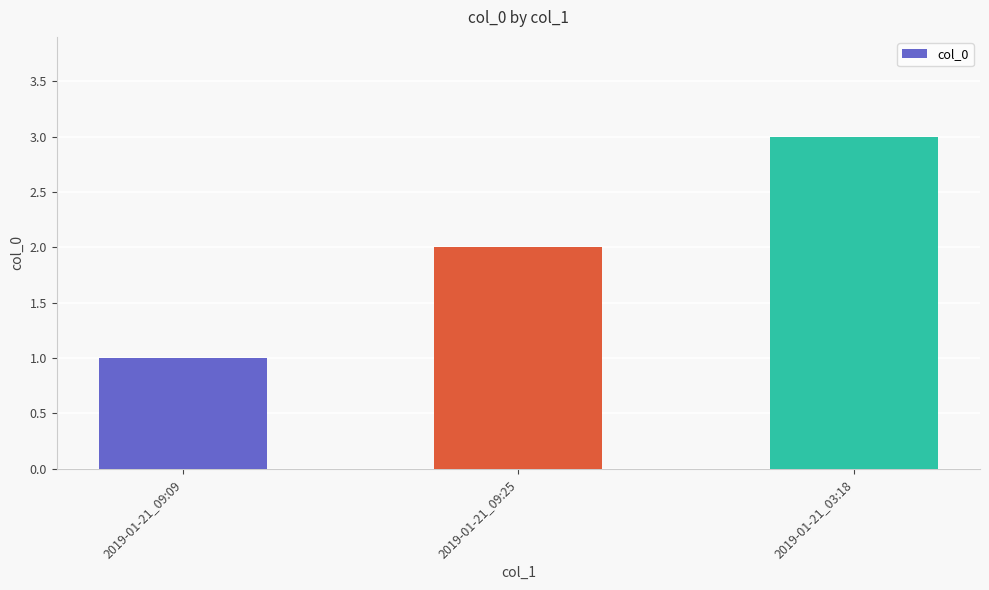

Count the values in the range 1 to 3.

3